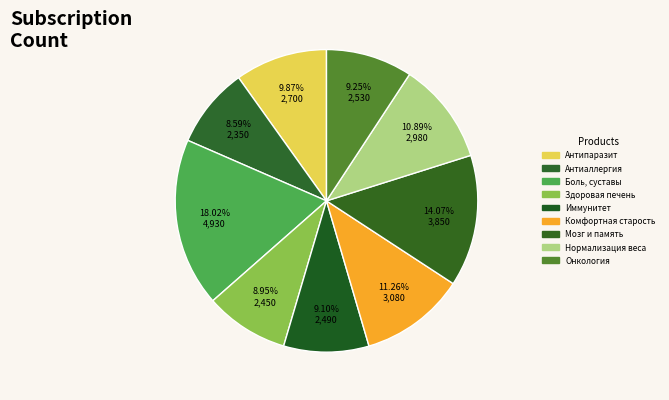

To the nearest percent, what is the difference between the Нормализация веса and Здоровая печень slice percentages?

2%